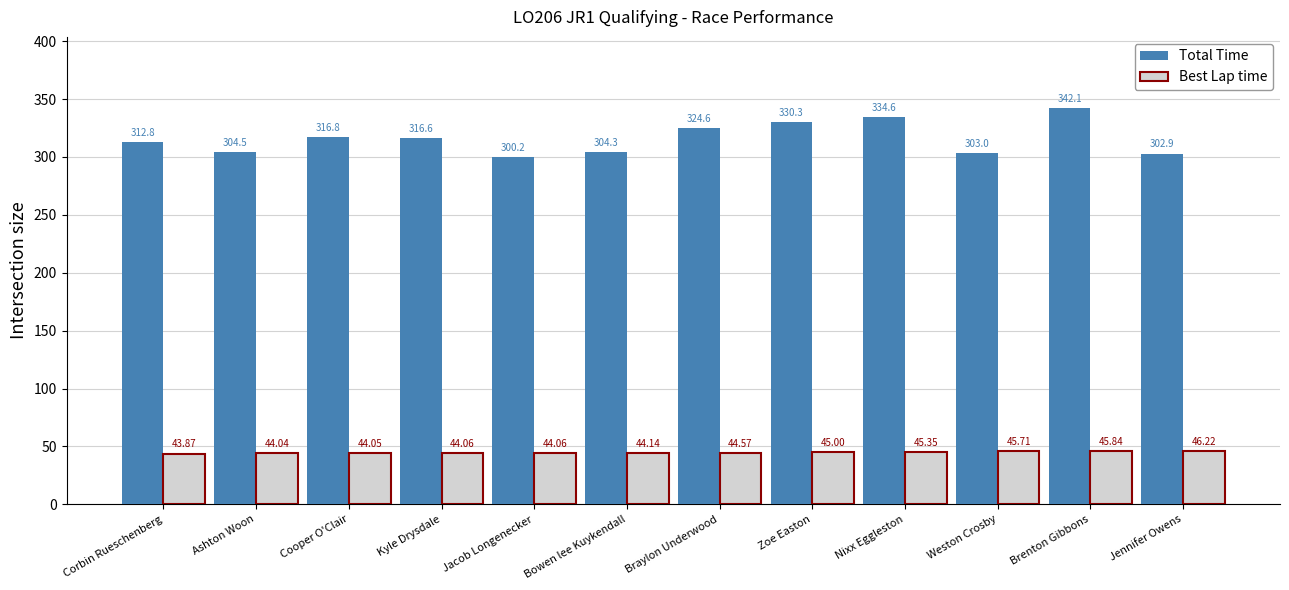

What is the difference between the maximum and minimum values in the Total Time series?

41.9